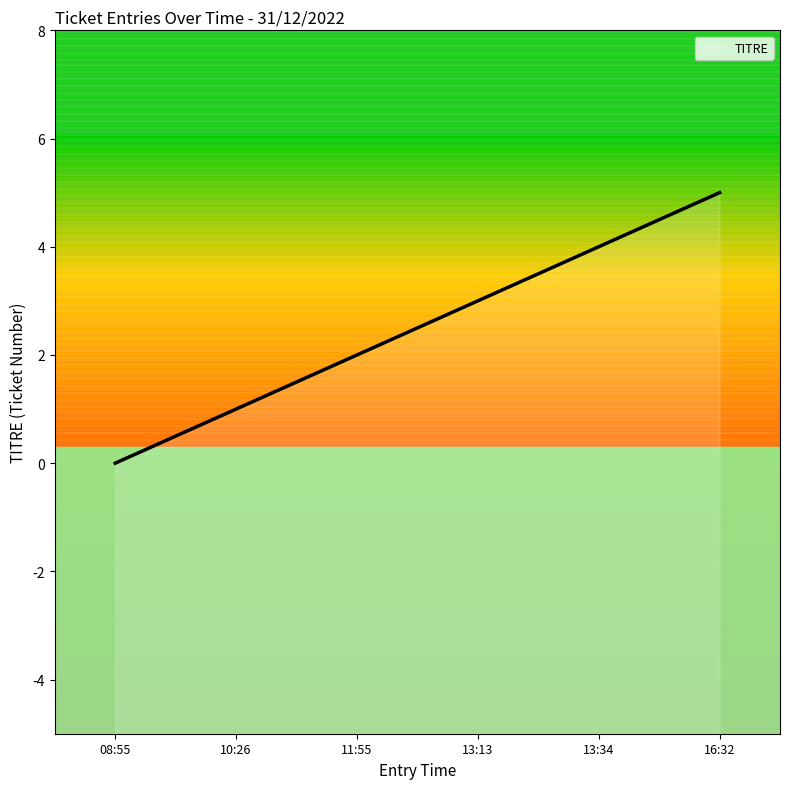

Between 11:55 and 10:26, which is larger?

11:55